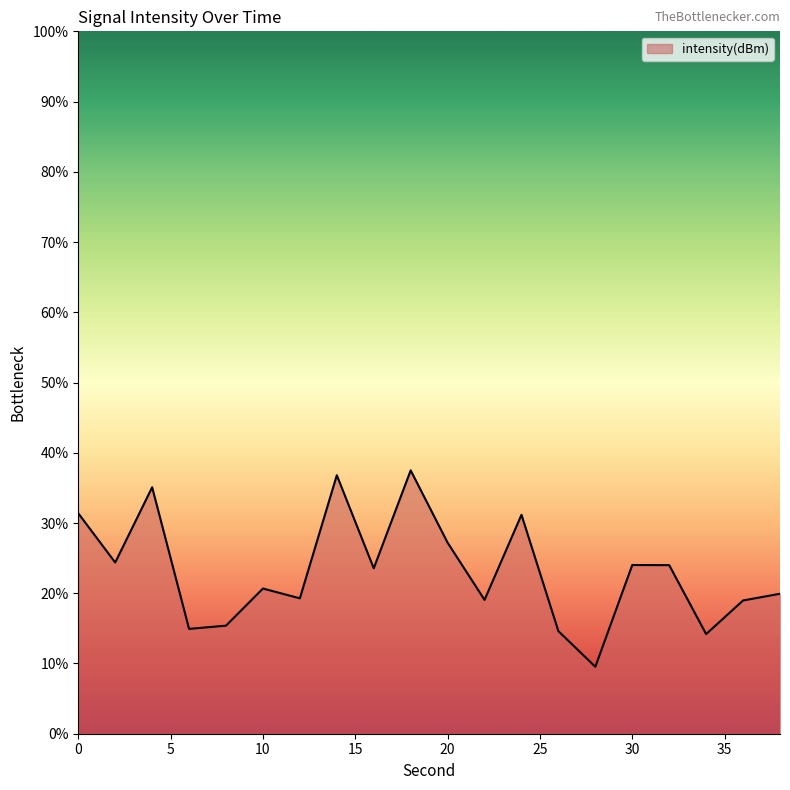

What is the greatest value displayed?

37.5